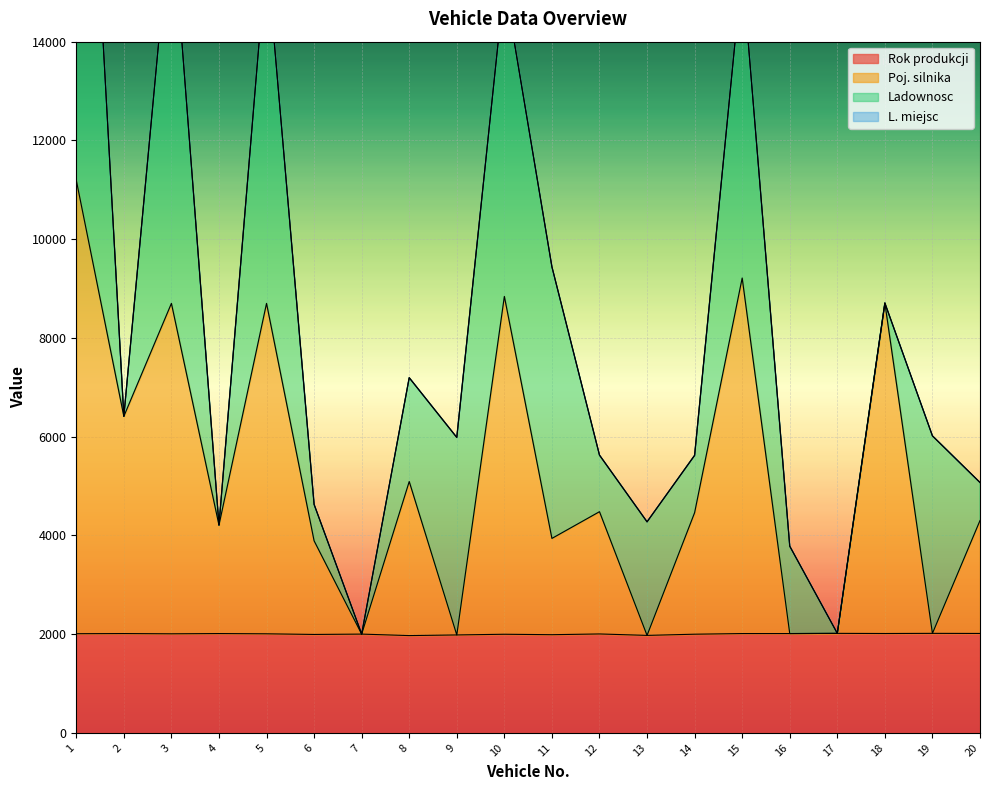

What is the difference between the highest and lowest values at 2?

4400